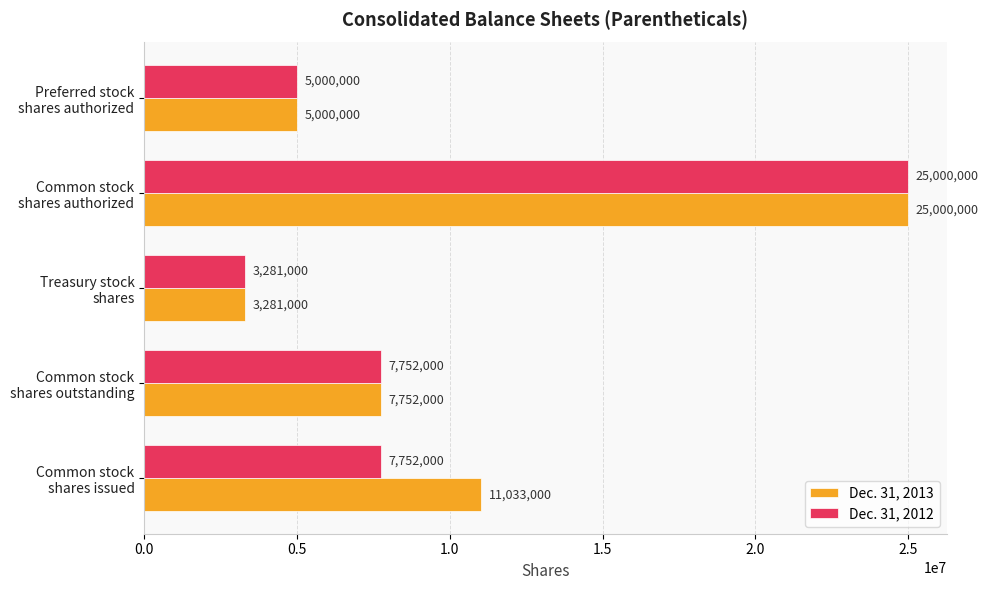

Which series has the largest total across all categories?

Dec. 31, 2013